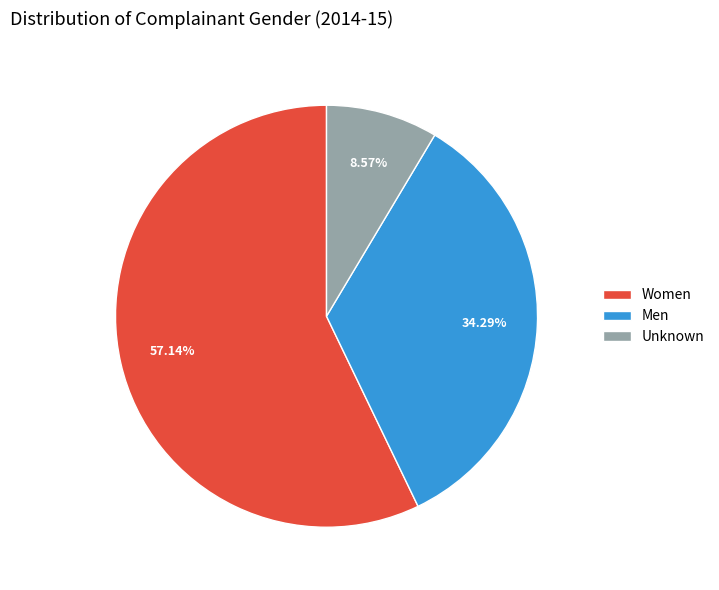

True or false: Women accounts for 43% of the total.

False